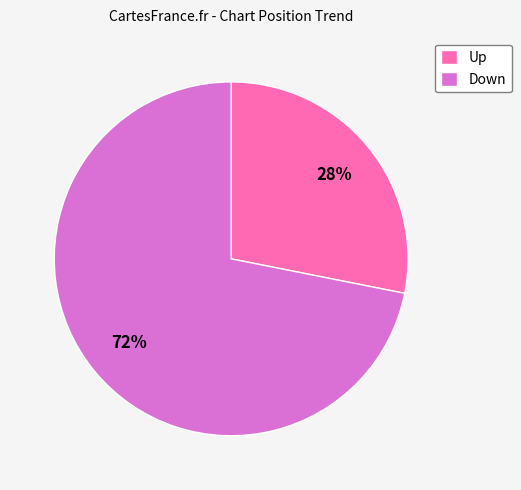

To the nearest percent, what percentage of the pie is Up?

28%